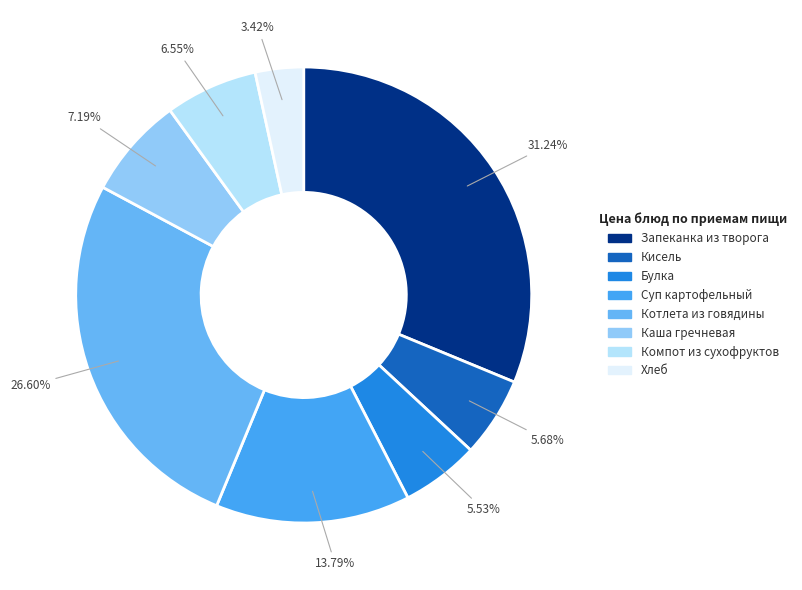

How many slices are in this pie chart?

8